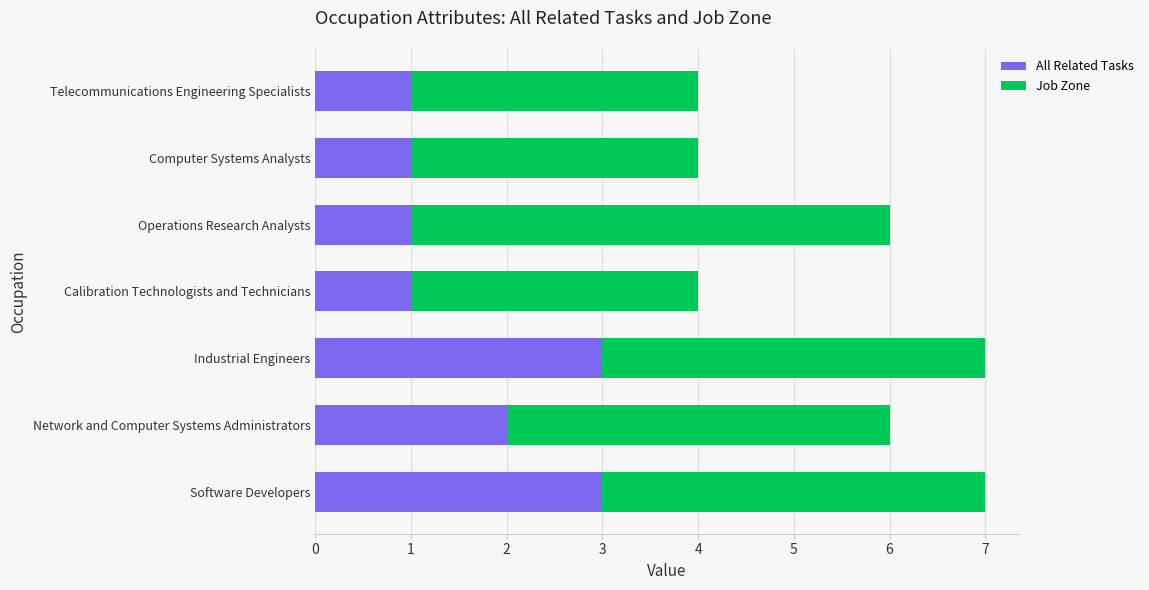

What is the sum of the All Related Tasks values at Network and Computer Systems Administrators and Calibration Technologists and Technicians?

3